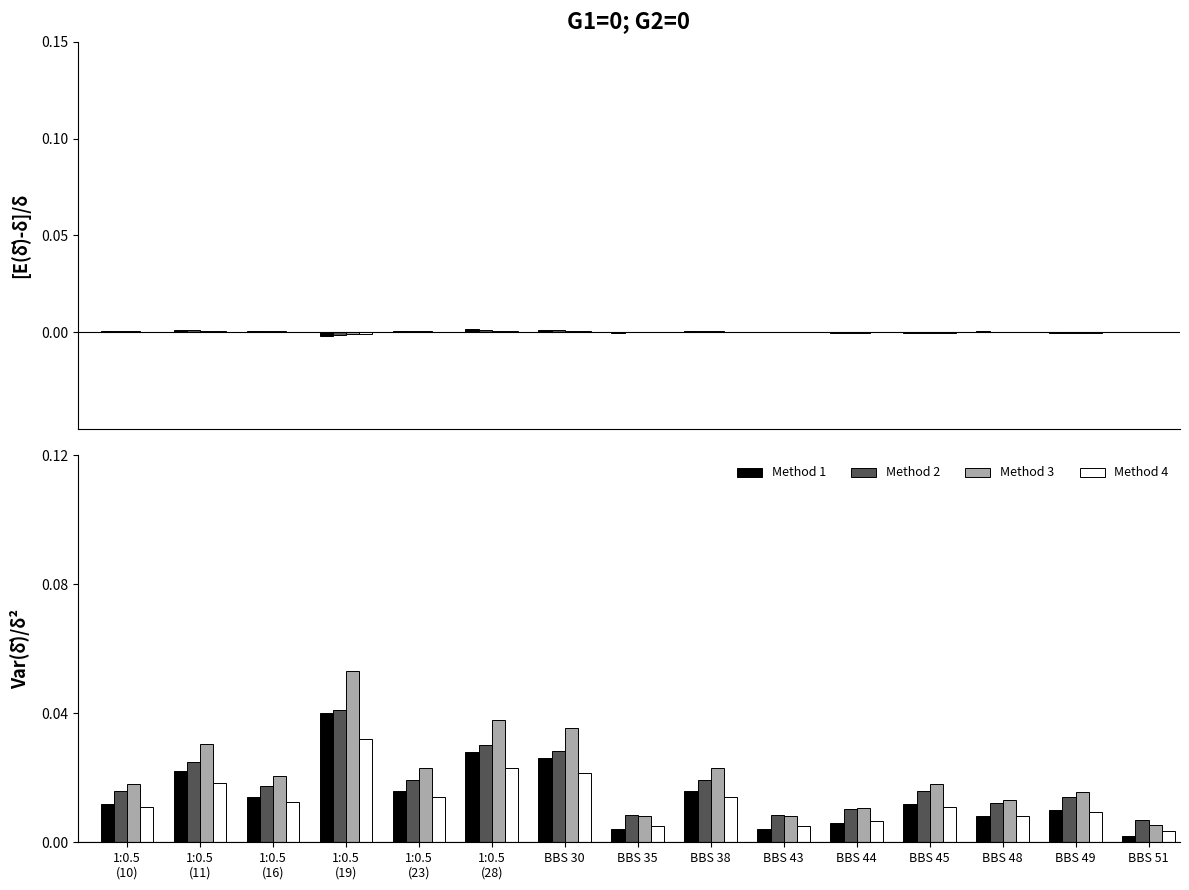

Reading right to left, extract all data points from this chart.

Method 1: BBS 51=0.0	BBS 49=0.0	BBS 48=0.0	BBS 45=0.0	BBS 44=0.0	BBS 43=0.0	BBS 38=0.0	BBS 35=0.0	BBS 30=0.0	1:0.5
(28)=0.0	1:0.5
(23)=0.0	1:0.5
(19)=0.0	1:0.5
(16)=0.0	1:0.5
(11)=0.0	1:0.5
(10)=0.0
Method 2: BBS 51=0.0	BBS 49=0.0	BBS 48=0.0	BBS 45=0.0	BBS 44=0.0	BBS 43=0.0	BBS 38=0.0	BBS 35=0.0	BBS 30=0.0	1:0.5
(28)=0.0	1:0.5
(23)=0.0	1:0.5
(19)=0.0	1:0.5
(16)=0.0	1:0.5
(11)=0.0	1:0.5
(10)=0.0
Method 3: BBS 51=0.0	BBS 49=0.0	BBS 48=0.0	BBS 45=0.0	BBS 44=0.0	BBS 43=0.0	BBS 38=0.0	BBS 35=0.0	BBS 30=0.0	1:0.5
(28)=0.0	1:0.5
(23)=0.0	1:0.5
(19)=0.1	1:0.5
(16)=0.0	1:0.5
(11)=0.0	1:0.5
(10)=0.0
Method 4: BBS 51=0.0	BBS 49=0.0	BBS 48=0.0	BBS 45=0.0	BBS 44=0.0	BBS 43=0.0	BBS 38=0.0	BBS 35=0.0	BBS 30=0.0	1:0.5
(28)=0.0	1:0.5
(23)=0.0	1:0.5
(19)=0.0	1:0.5
(16)=0.0	1:0.5
(11)=0.0	1:0.5
(10)=0.0